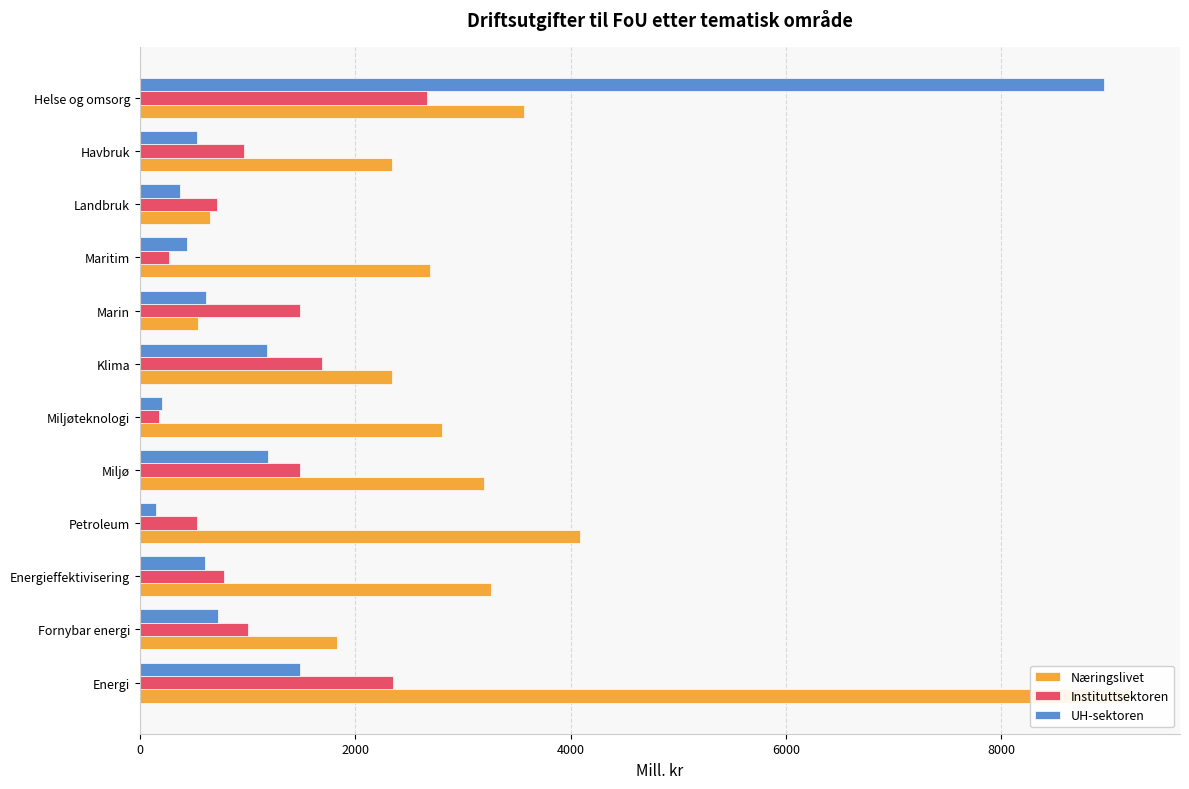

What are all the series names shown in the legend?

Næringslivet, Instituttsektoren, UH-sektoren